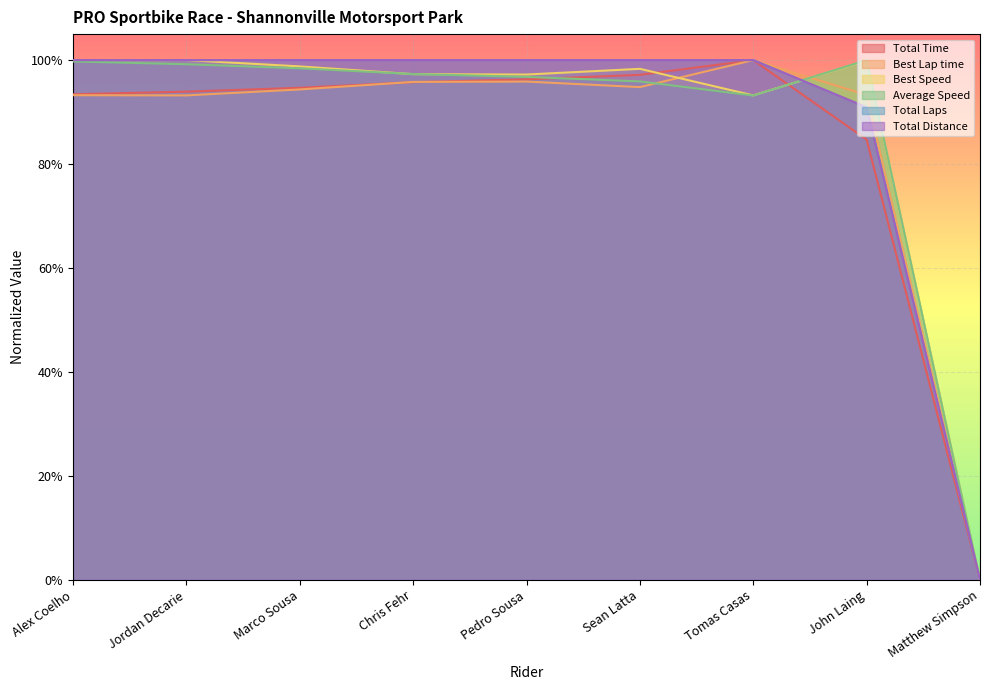

True or false: Best Speed and Total Time cross at least once.

True